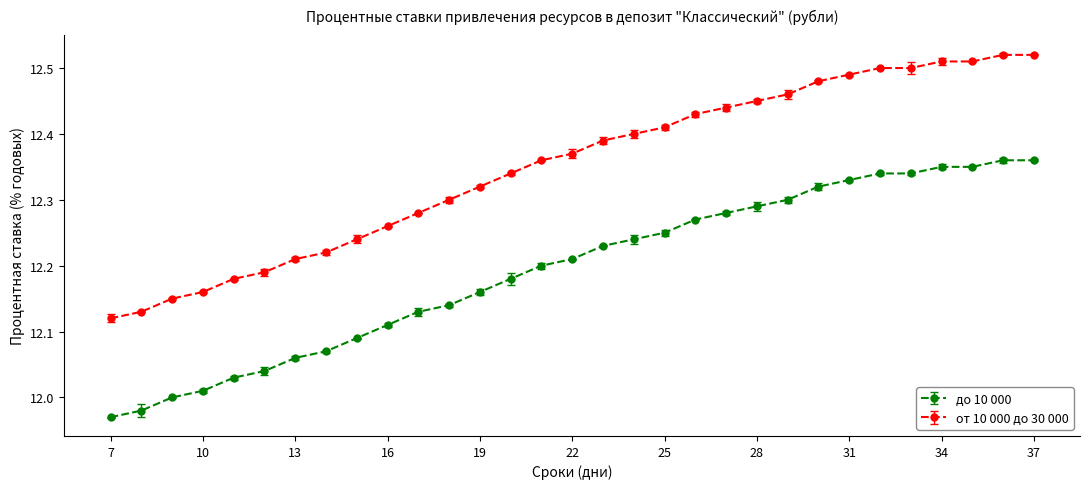

What is the maximum value for до 10 000?

12.4